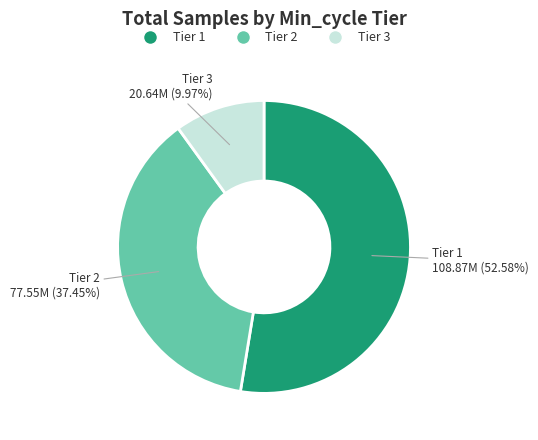

Is there any slice that represents more than half of the pie?

Yes